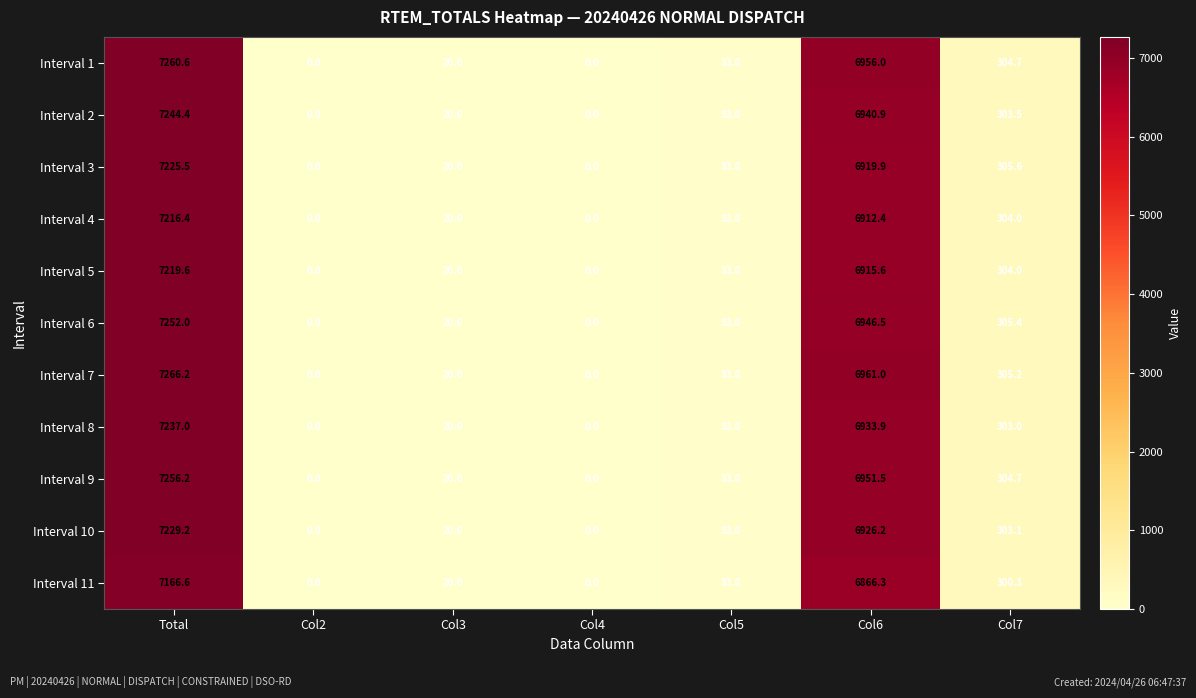

The Interval 6 series shows -4401.2 at Col2. True or false?

False